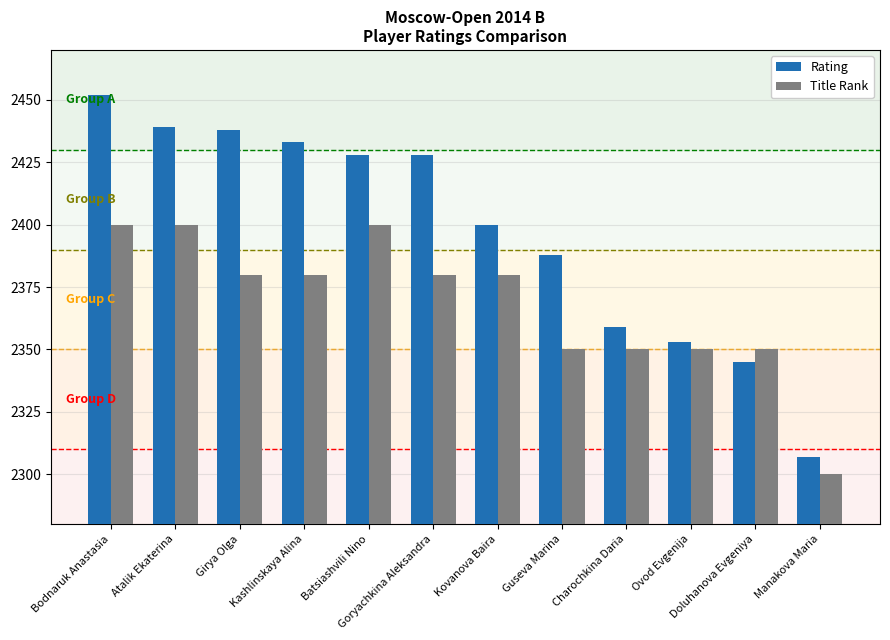

Which series changed the most between Charochkina Daria and Manakova Maria?

Rating